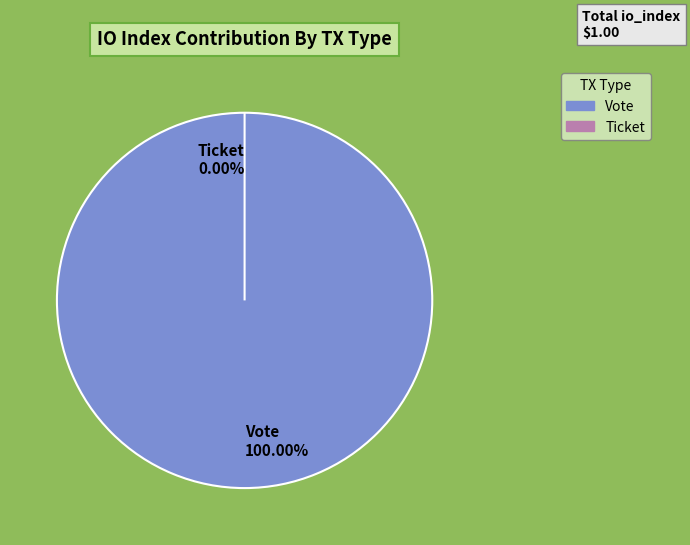

What percentage do Vote (io_index=1) and Ticket (io_index=0) together represent?

100.0%